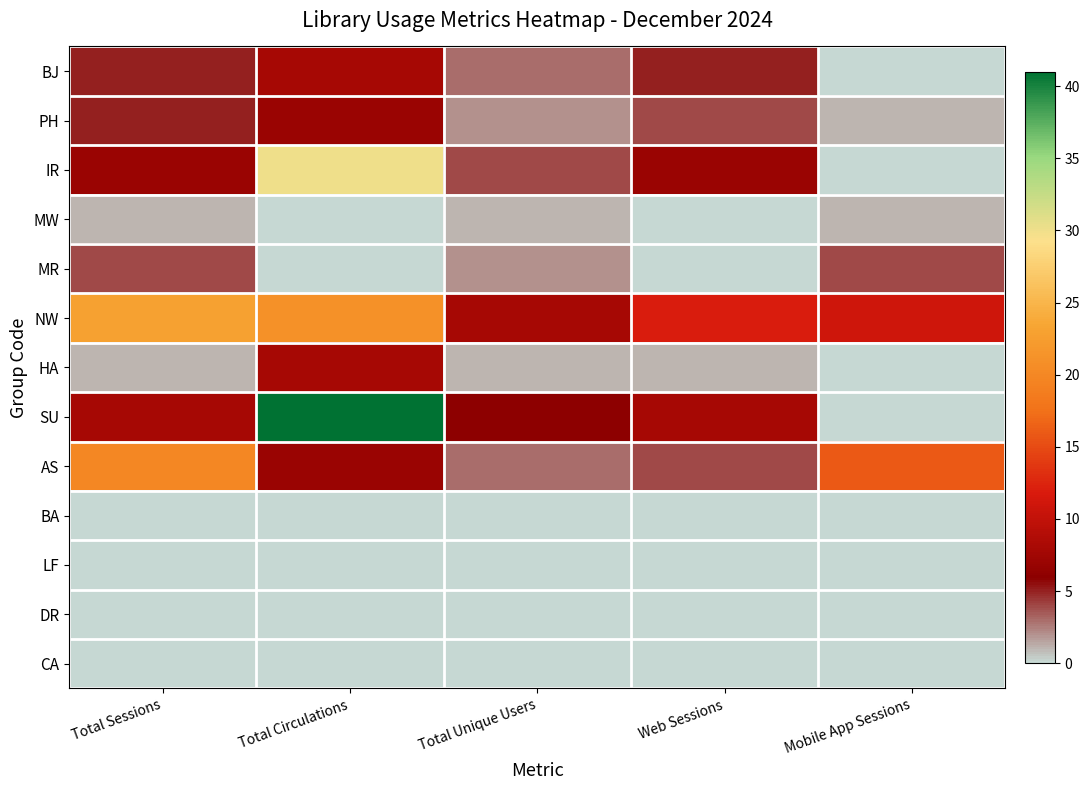

Which has a higher value, Total Circulations or Mobile App Sessions?

Total Circulations